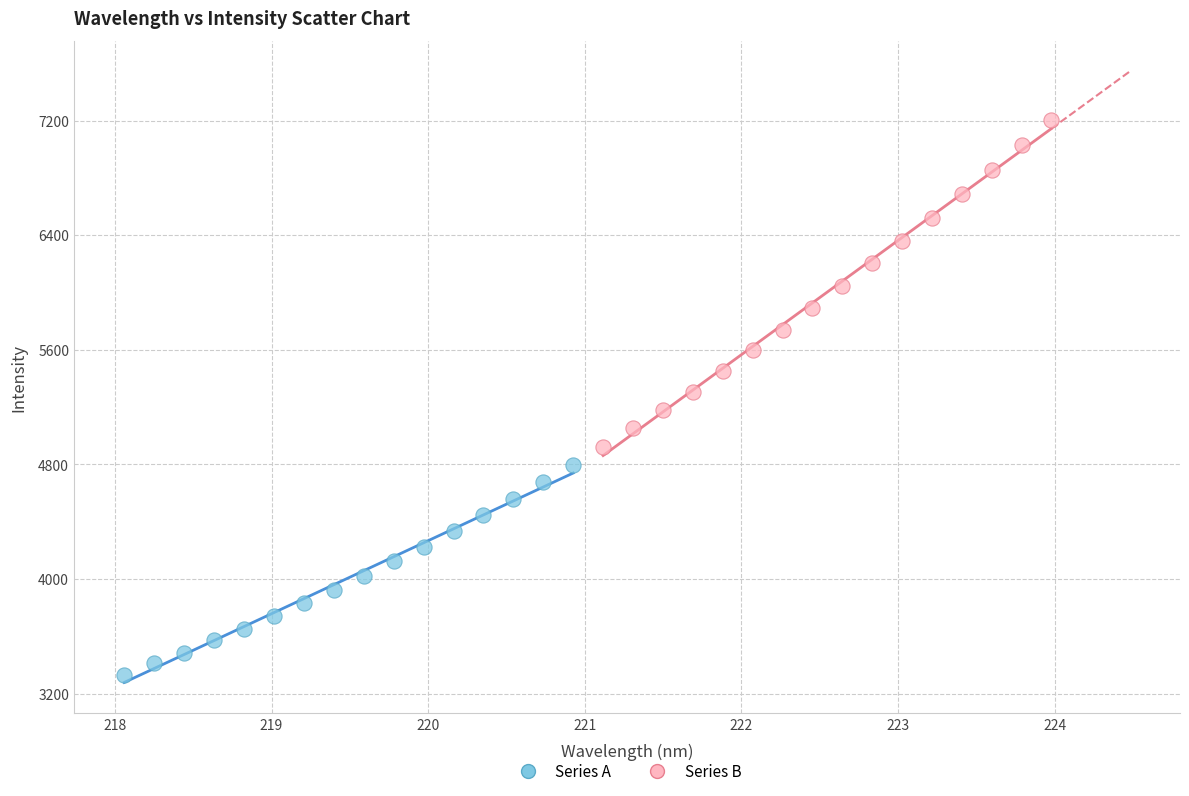

Which series contains the lowest Y value?

Series A